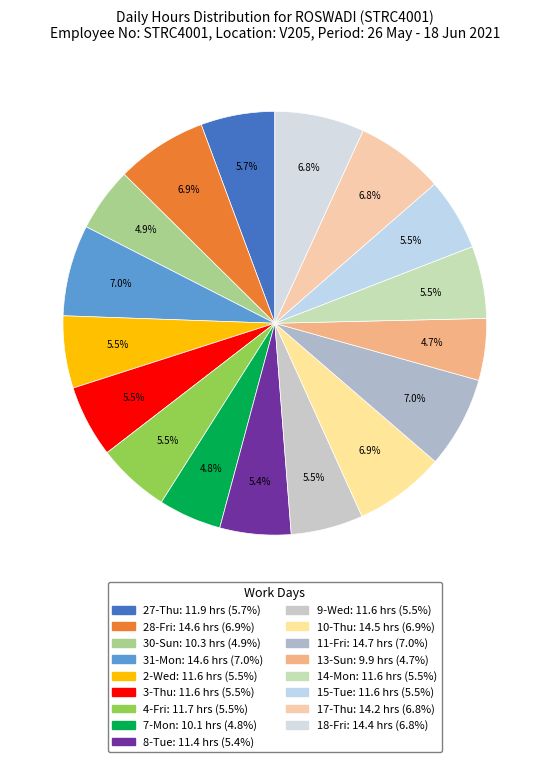

Do 31-Mon and 9-Wed together represent more than half of the pie?

No